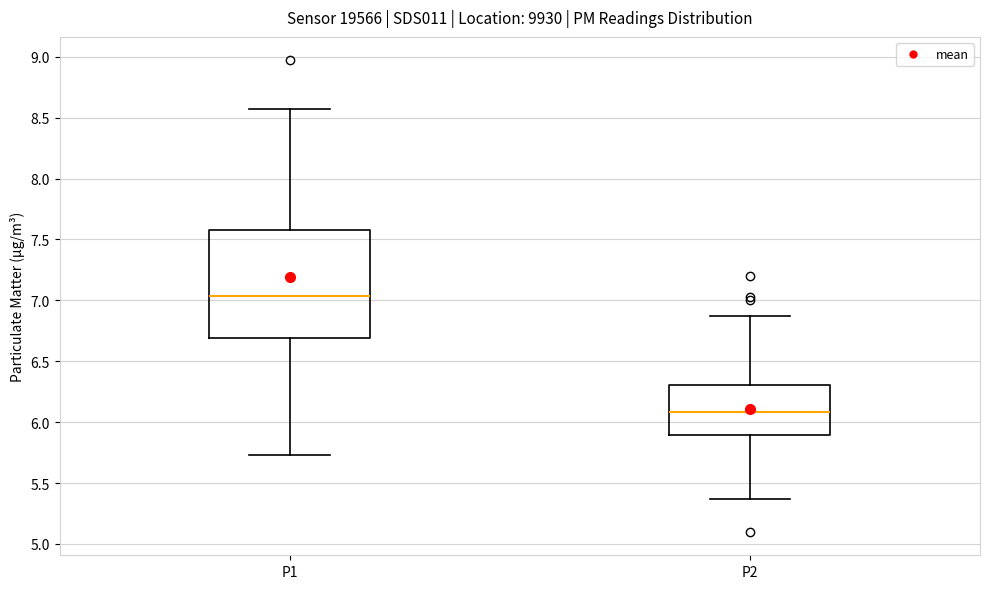

Reading left to right, transcribe this box plot: for each box, give where its median line is, the range the box spans, and where its two whiskers end, as read against the y-axis. The values are not printed on the chart, so give them approximately, as read against the axis.

P1: median 7.05, box 6.70 to 7.60, whiskers 5.75 to 8.55
P2: median 6.10, box 5.90 to 6.30, whiskers 5.35 to 6.85